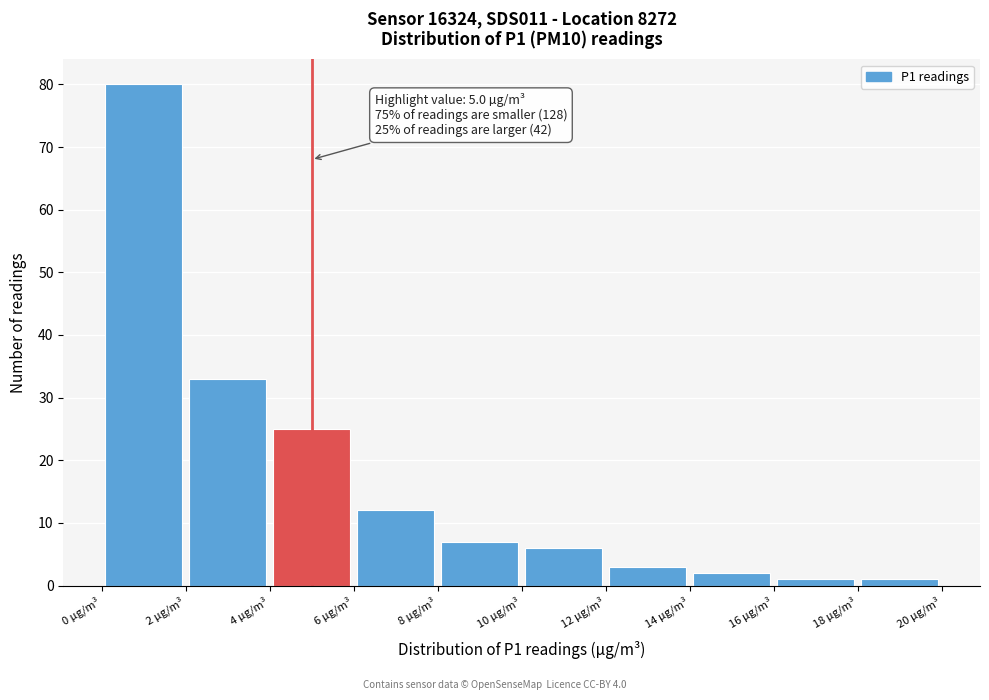

Over which range of the x-axis is the bar tallest?

0 to 2